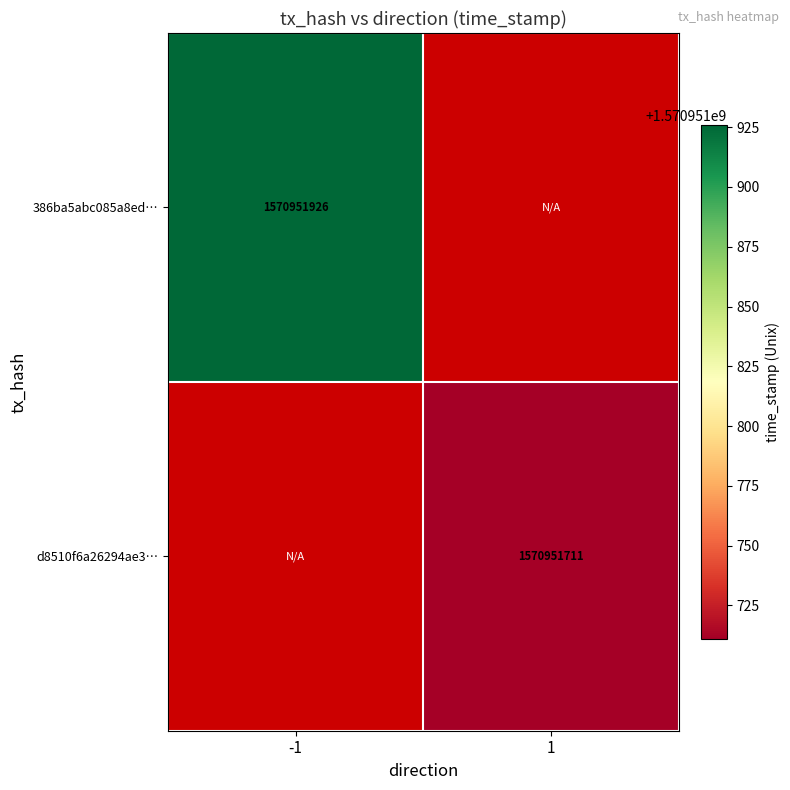

Which series has the largest range (max minus min)?

386ba5abc085a8ed091d8409b01166431ee8c94